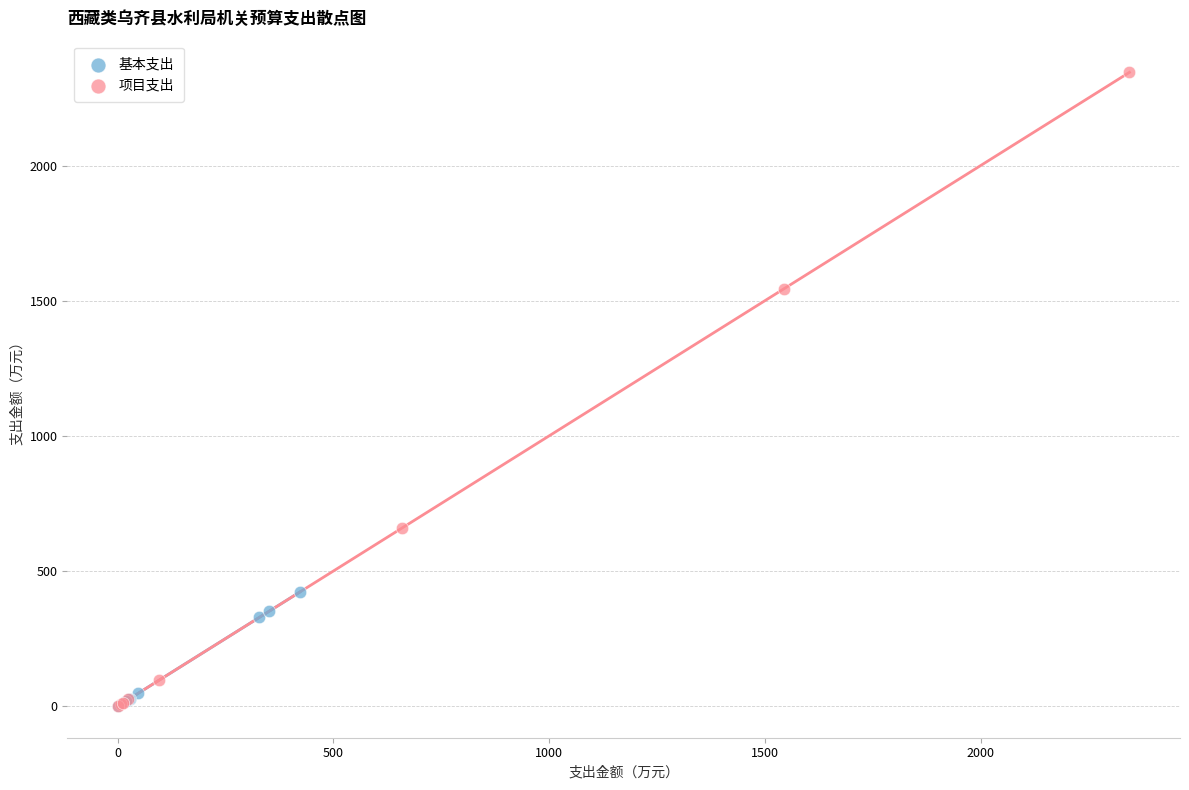

Which series contains the highest Y value?

项目支出